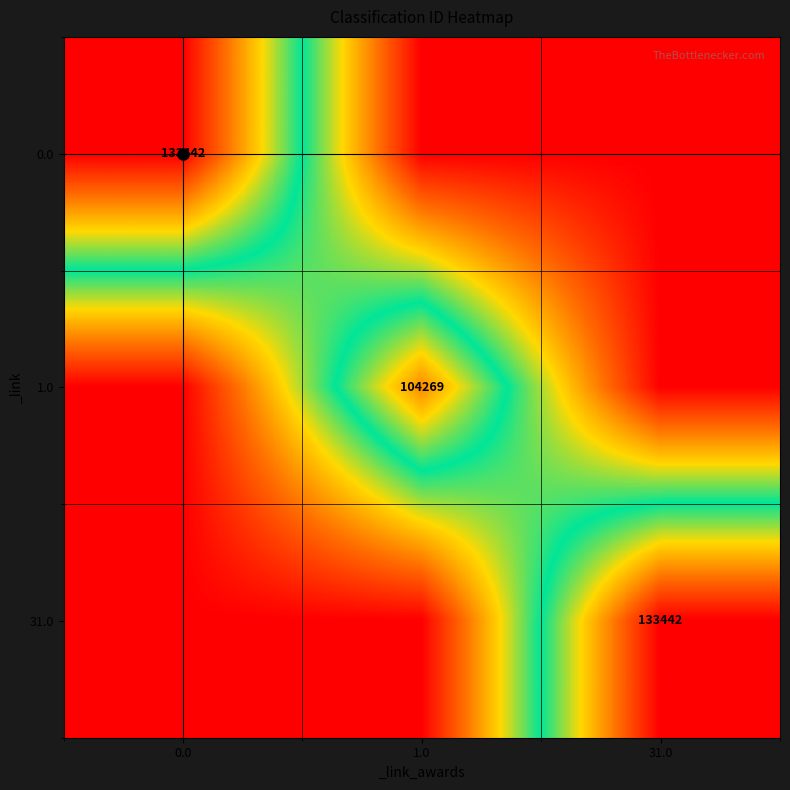

The value of 1.0 at 1.0 is 104269. True or false?

True